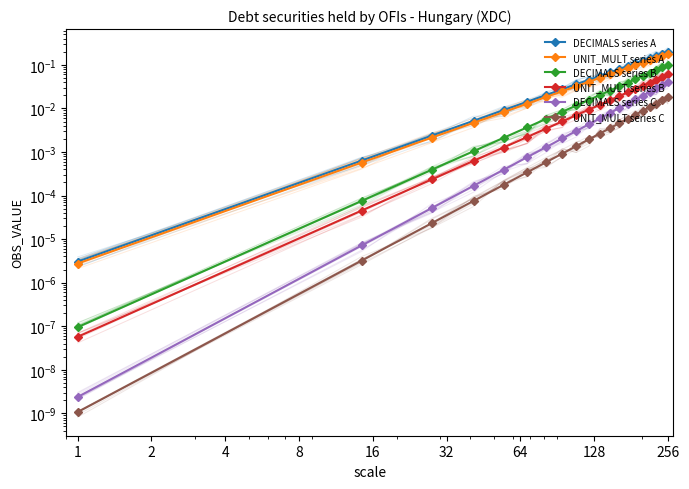

Rank the series by their maximum value, from highest to lowest.

DECIMALS series A, UNIT_MULT series A, DECIMALS series B, UNIT_MULT series B, DECIMALS series C, UNIT_MULT series C